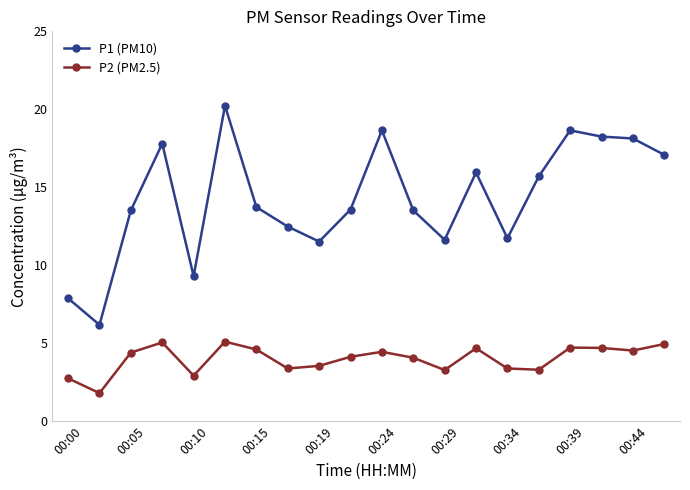

How many distinct data groups are displayed?

2